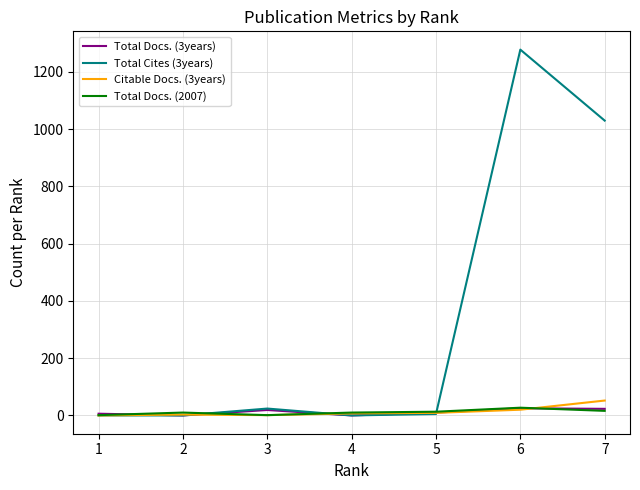

Which series has the widest spread of values?

Total Cites (3years)